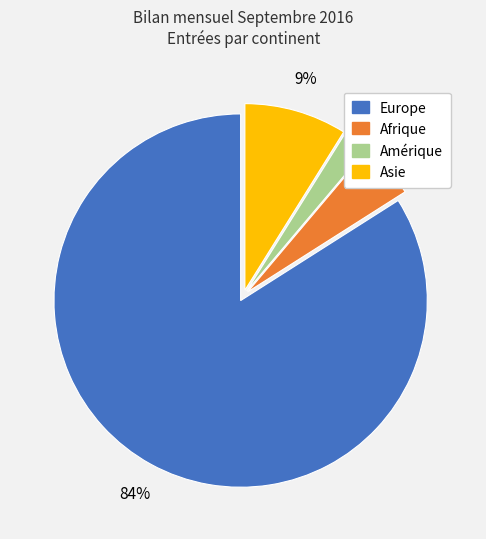

Is there any slice that represents more than half of the pie?

Yes